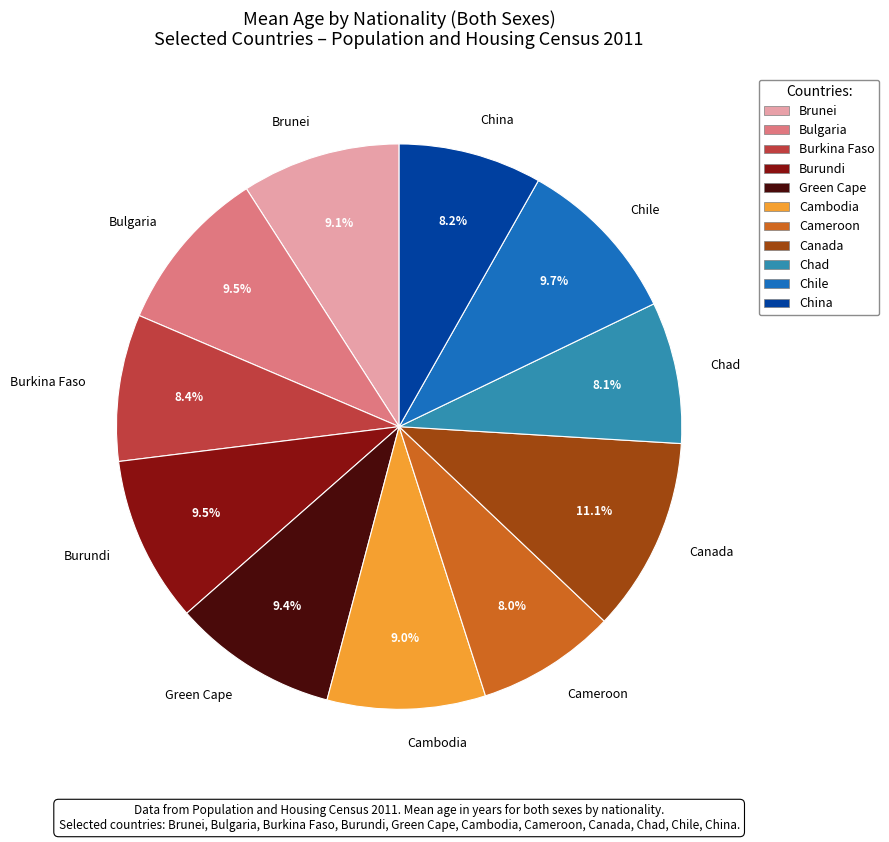

To the nearest percent, what is the combined percentage of Burkina Faso and Bulgaria?

18%